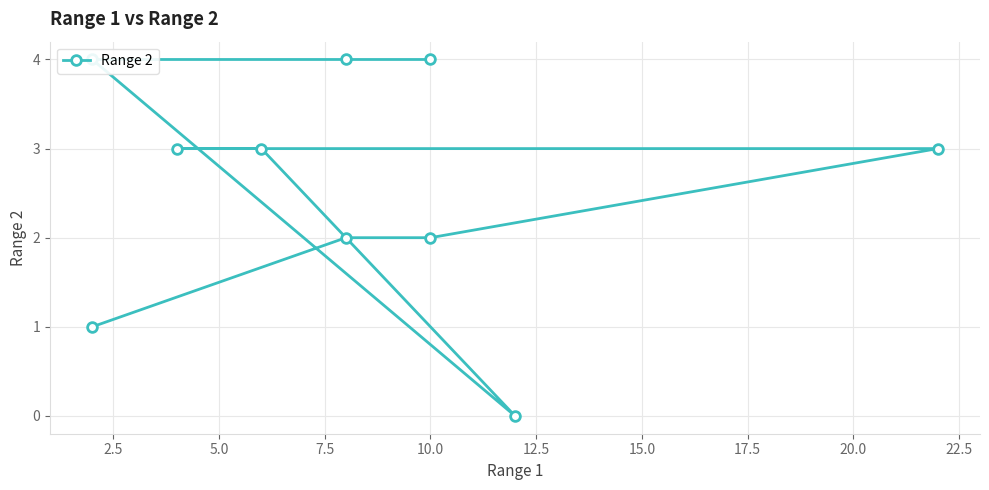

What is the value of the 1st point from the left?

1